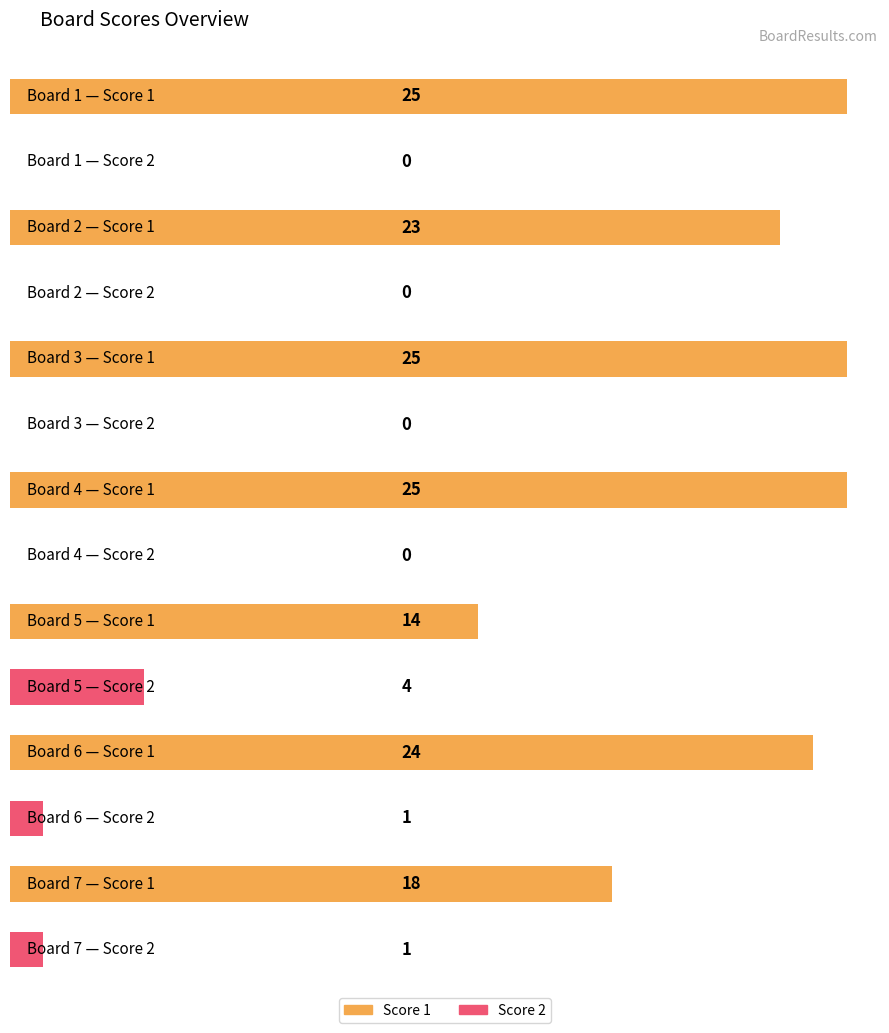

The value of Score 1 at 1 is 33. True or false?

False